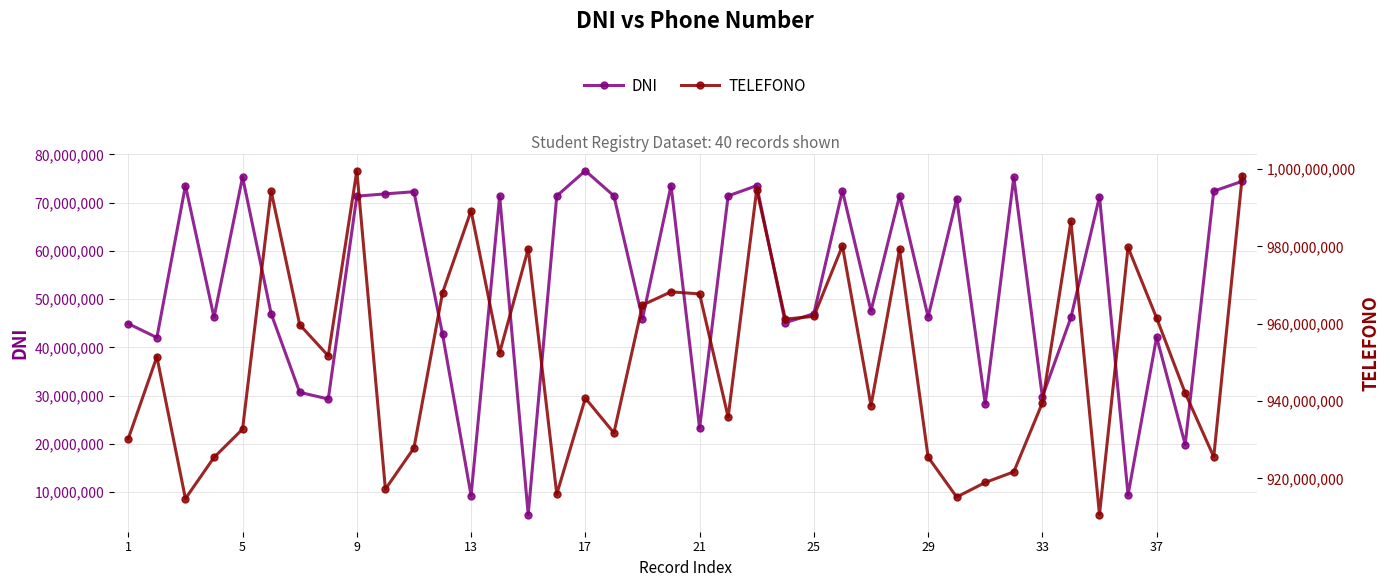

How many interior local valleys does the DNI series have?

14